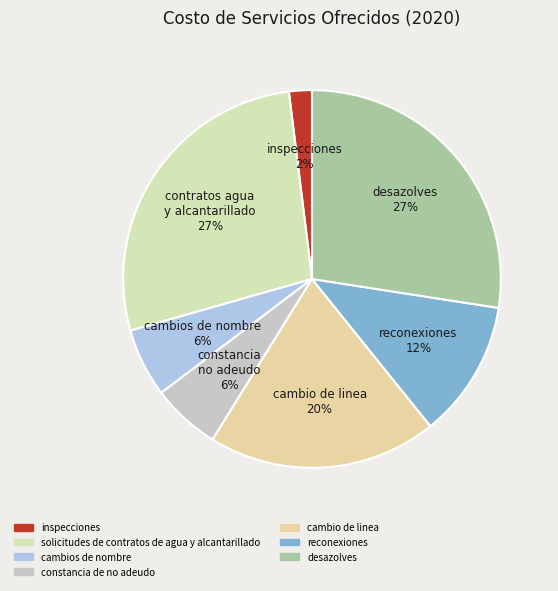

To the nearest percent, what percentage of the pie is inspecciones?

2%